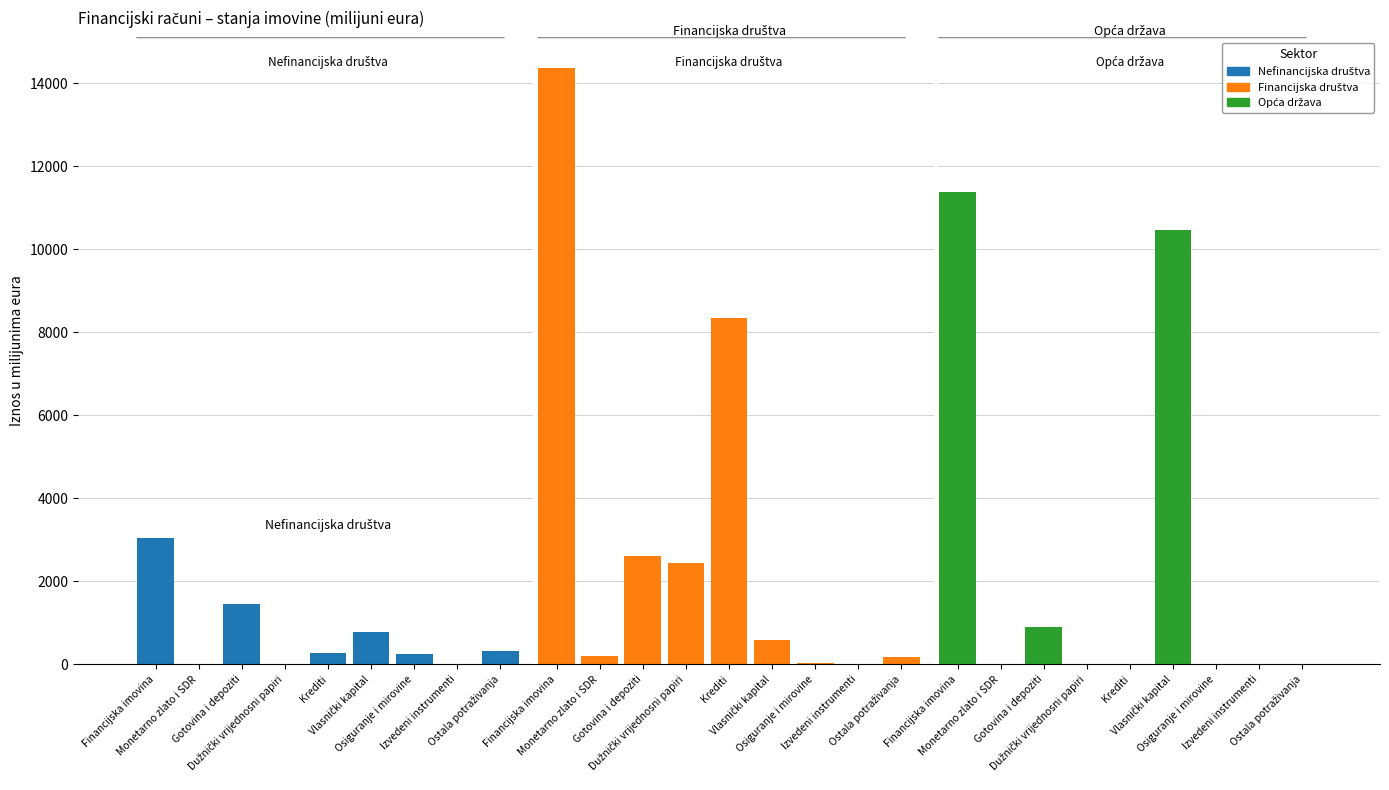

What position from the right is Izvedeni instrumenti?

2